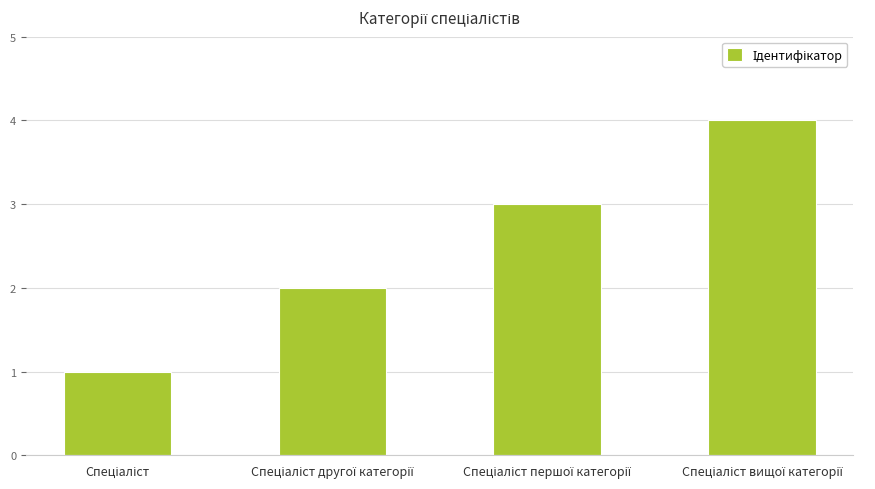

What is the difference between the maximum and minimum values?

3